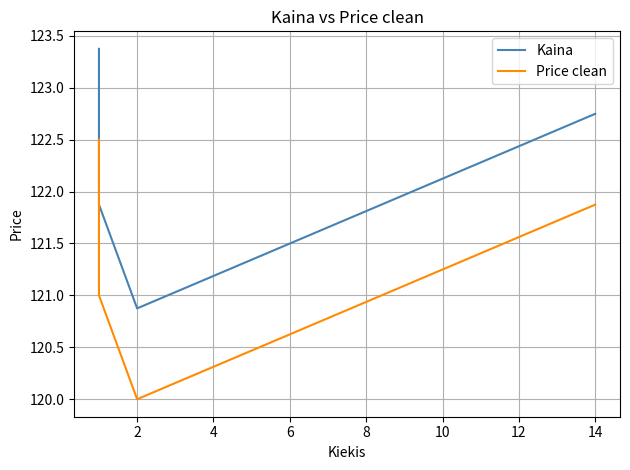

Reading left to right, what are all the values shown in this chart?

Kaina: 123.4	121.9	120.9	122.7
Price clean: 122.5	121.0	120.0	121.9